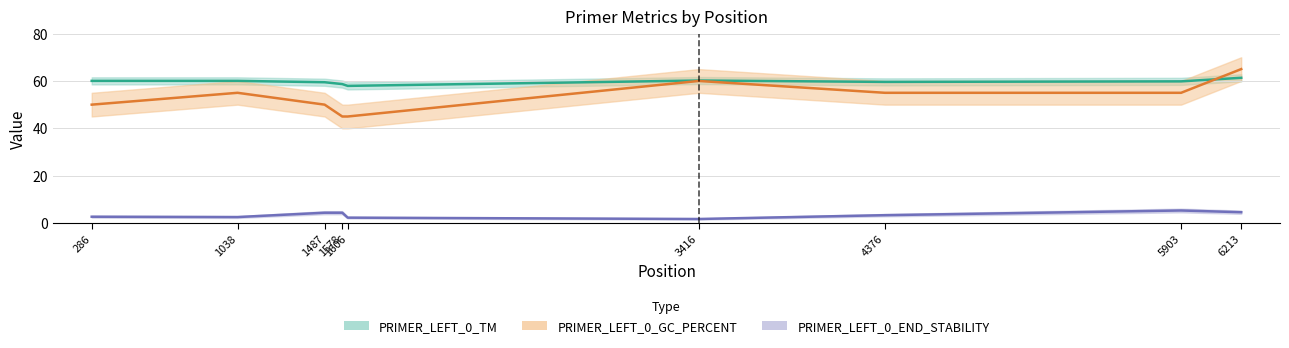

What is the approximate value of PRIMER_LEFT_0_END_STABILITY at 4376?

3.4